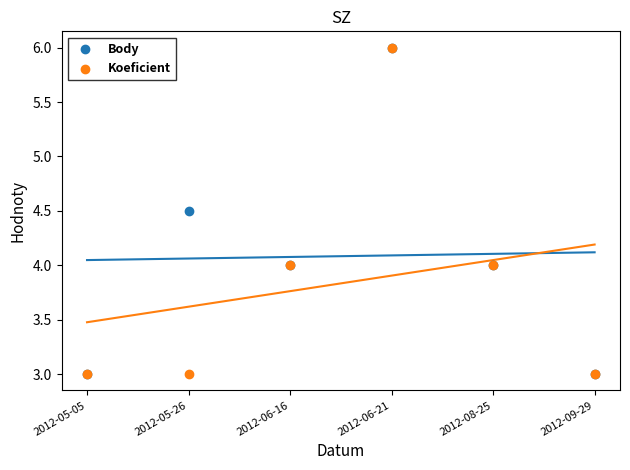

What are all the series names shown in the legend?

Body, Koeficient